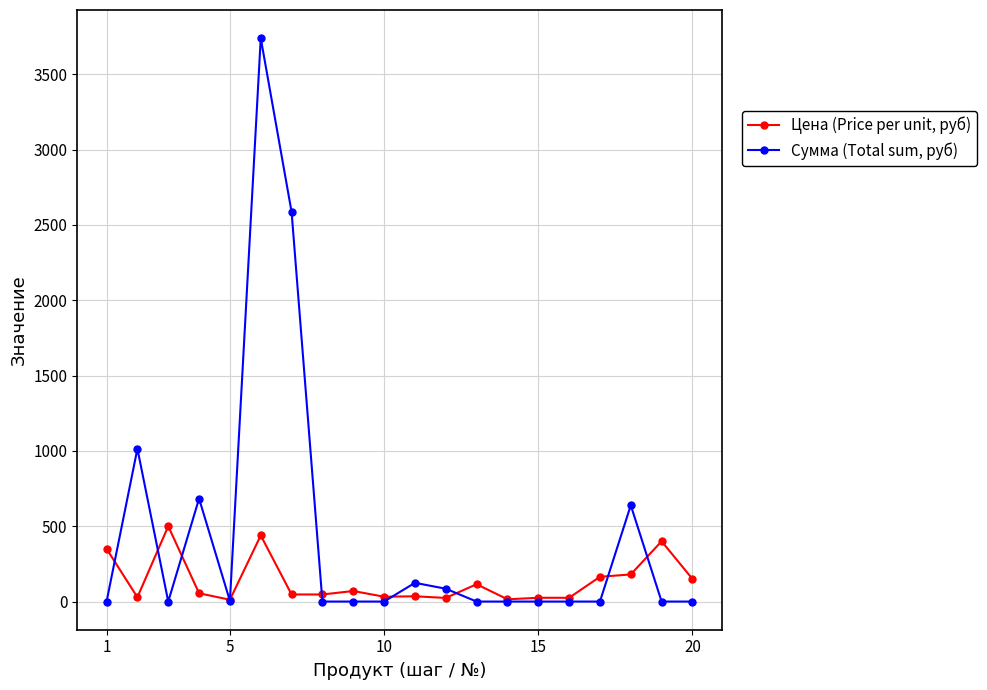

Count the number of categories in the chart.

20